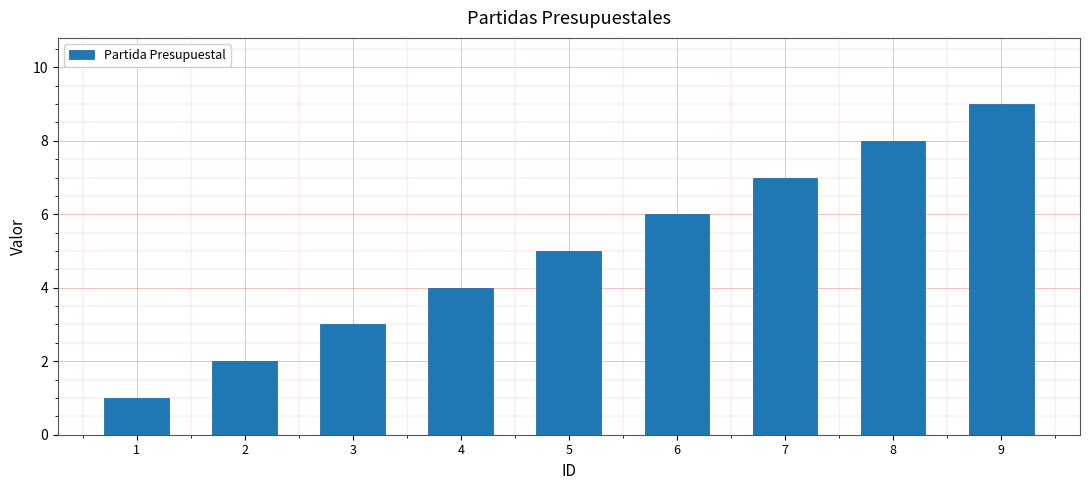

Rank the categories by value from lowest to highest.

1, 2, 3, 4, 5, 6, 7, 8, 9